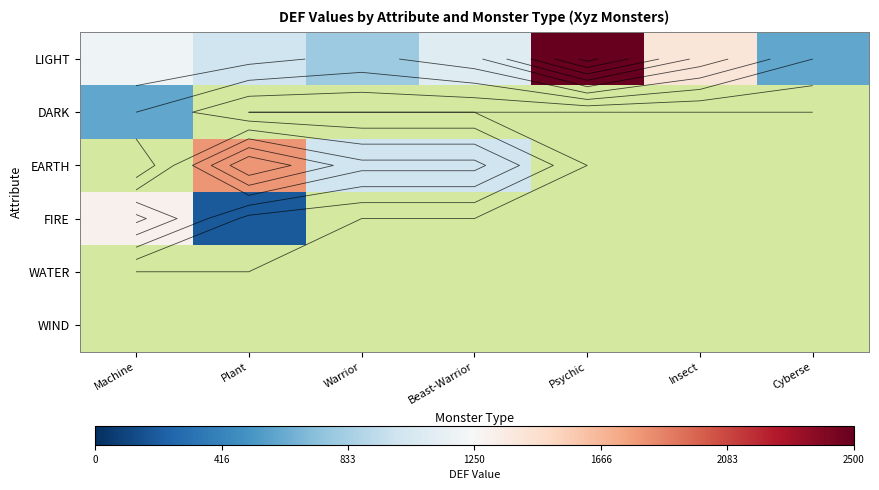

What is the spread (max minus min) of values at Insect?

1400